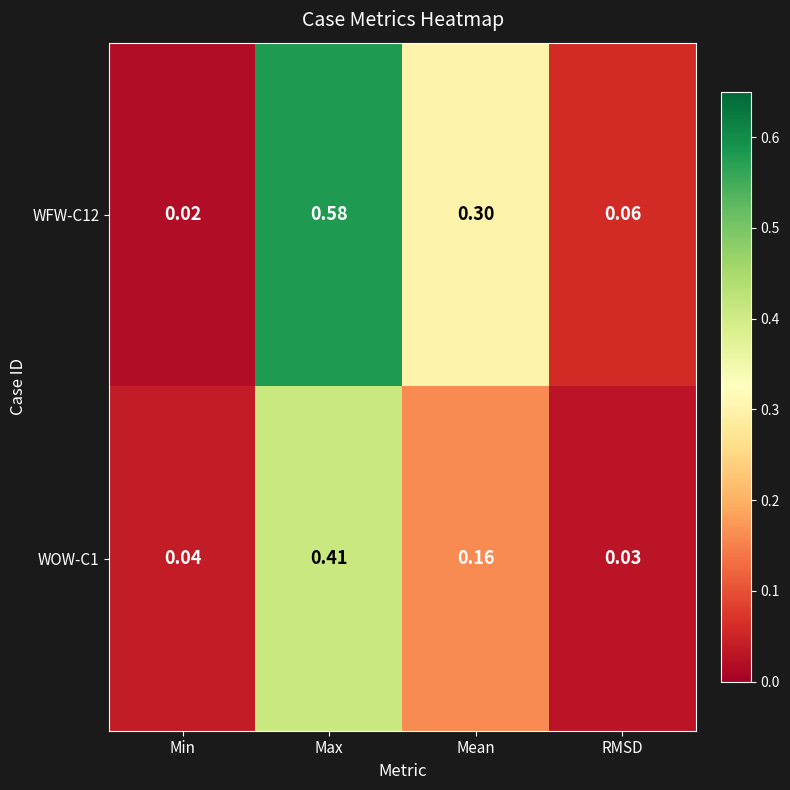

At which category is the sum across all series the highest?

Max